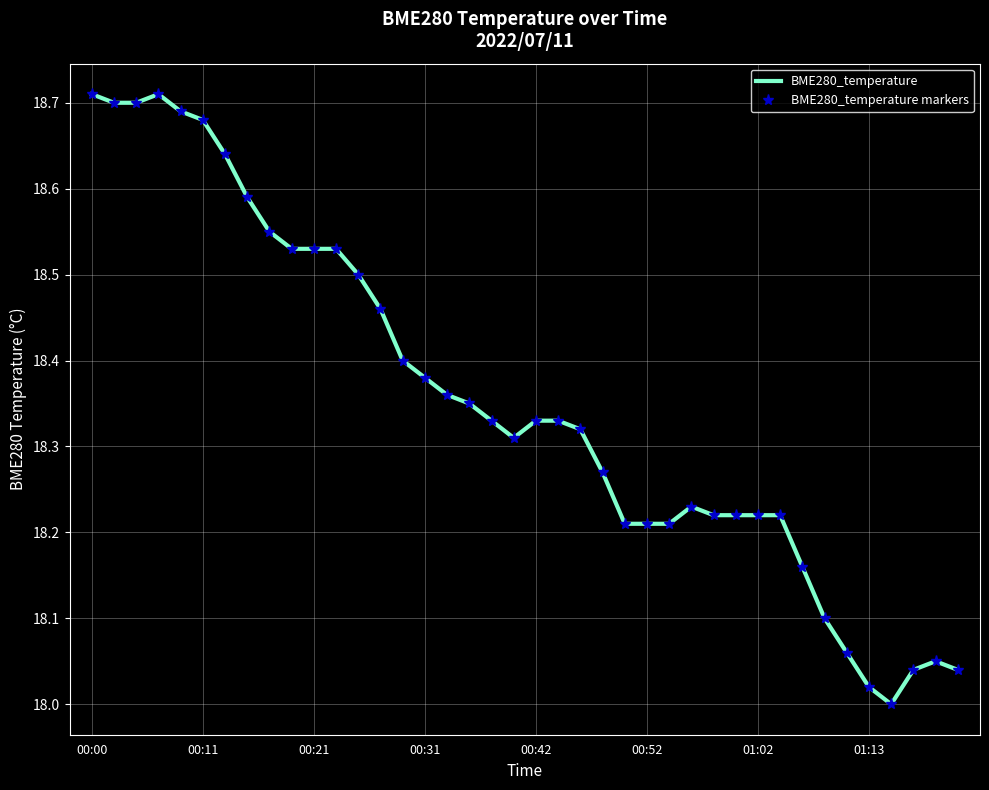

Where is BME280_temperature markers nearest to the value 18?

36